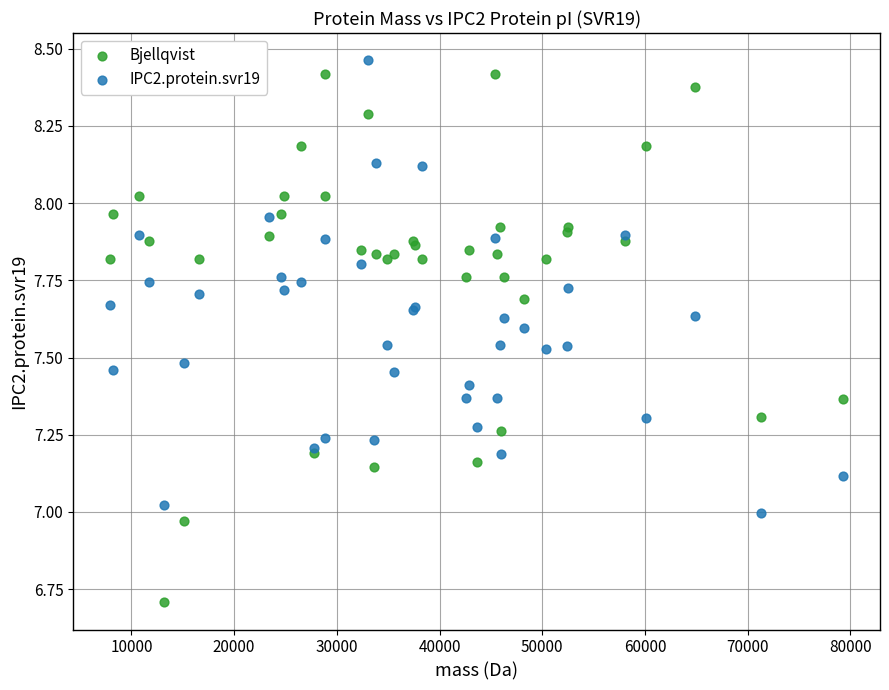

What is the X range (max minus min) for the scatter plot?

71410.0